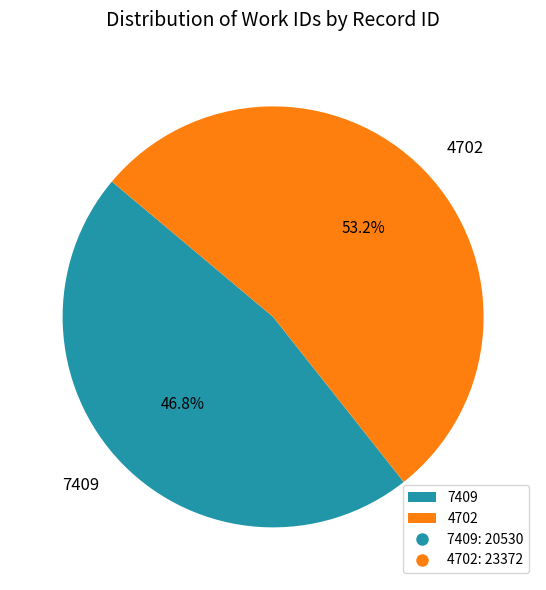

Do 4702 and 7409 together represent more than half of the pie?

Yes